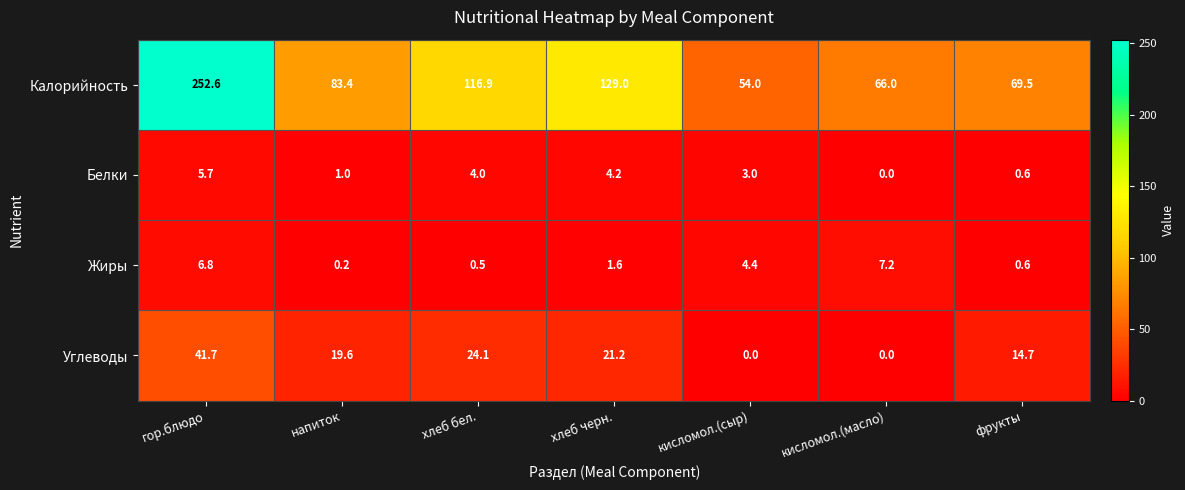

What is the difference between the second highest and second lowest values in the Углеводы series?

24.1